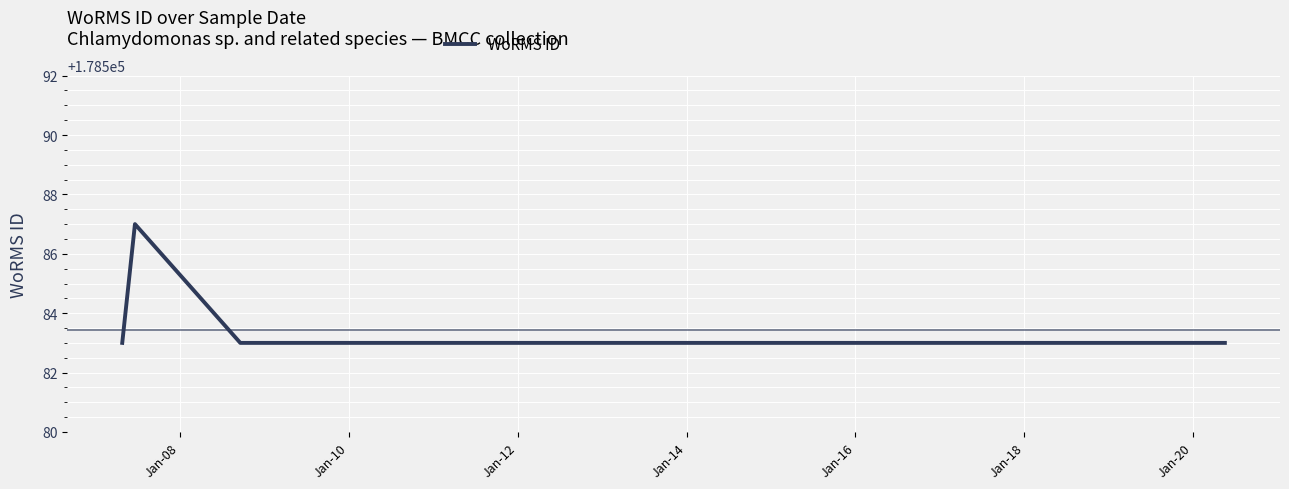

What is the sum of the values at Jan-10 and Jan-08?

357170